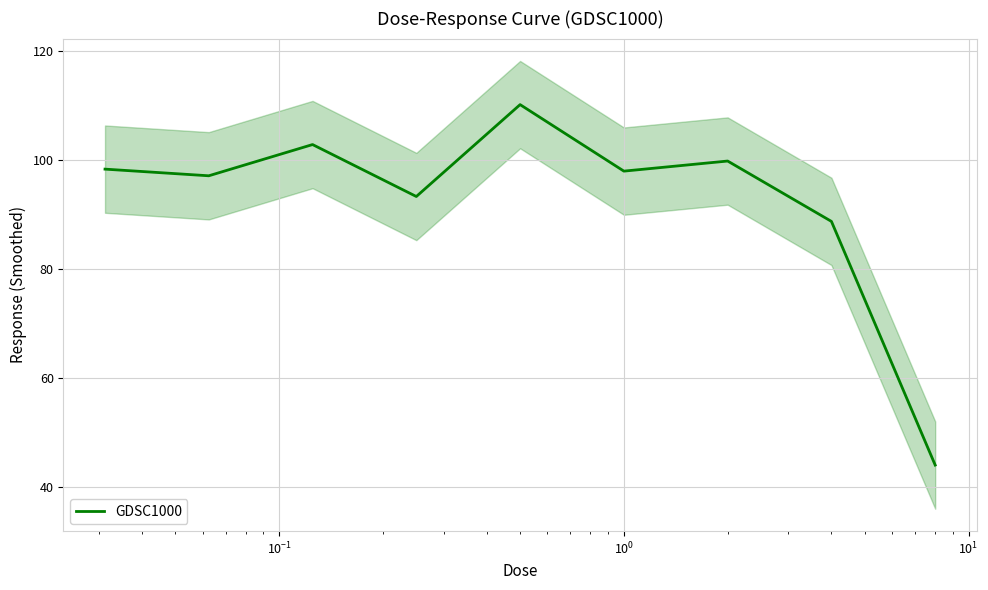

What is the maximum value for GDSC1000?

110.1